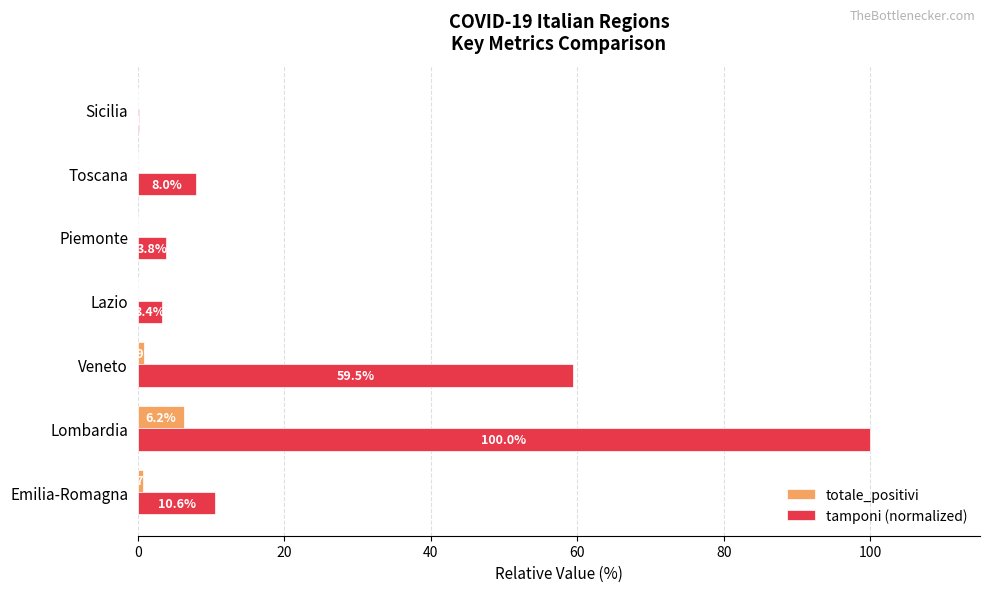

What is the total value across all series at Piemonte?

3.9